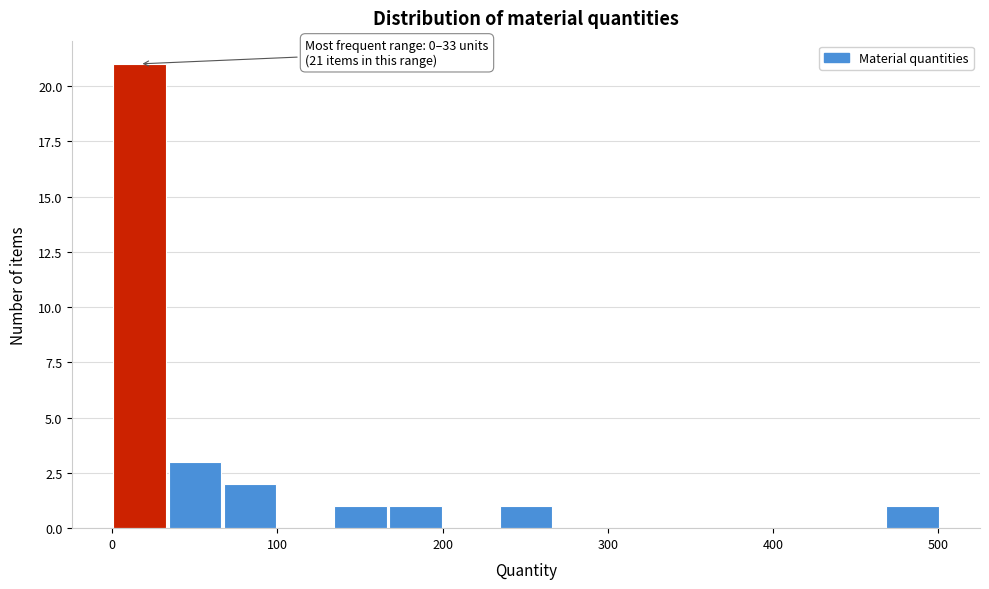

Read against the x-axis, roughly where is the centre of the tallest bar?

20